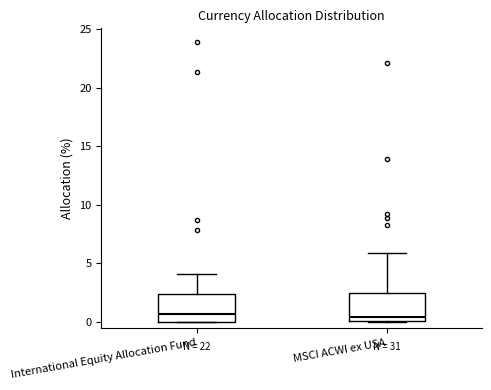

Reading left to right, read every box against the y-axis: the position of its median line, the range the box covers, and the ends of its whiskers. The values are not printed on the chart, so give them approximately, as read against the axis.

International Equity Allocation Fund: median 0.5, box 0.0 to 2.5, whiskers 0.0 to 4.0
MSCI ACWI ex USA: median 0.5, box 0.0 to 2.5, whiskers 0.0 to 6.0